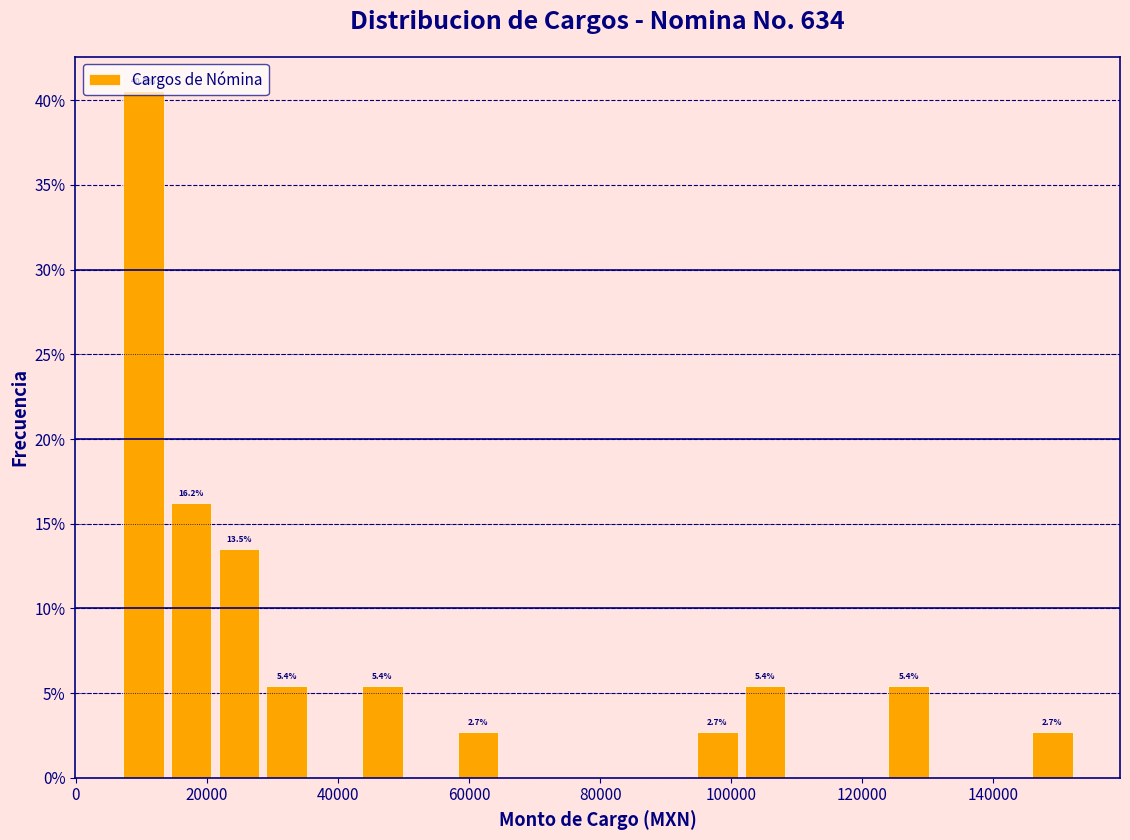

Around what value on the x-axis is the tallest bar? Give the approximate position of its centre, as read against the axis.

10000